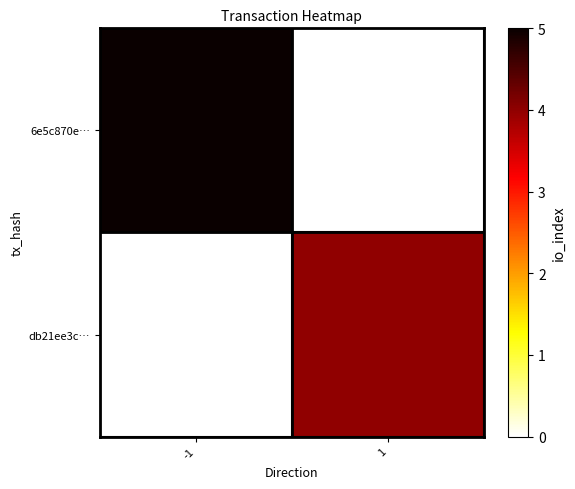

What is the total value across all series at 1?

4